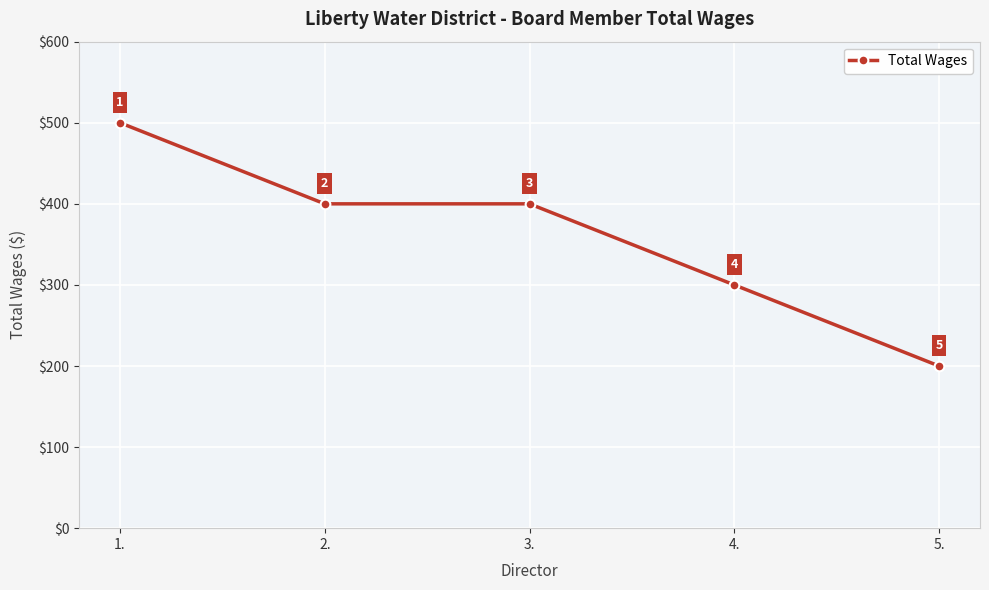

How many values are between 300 and 400?

3